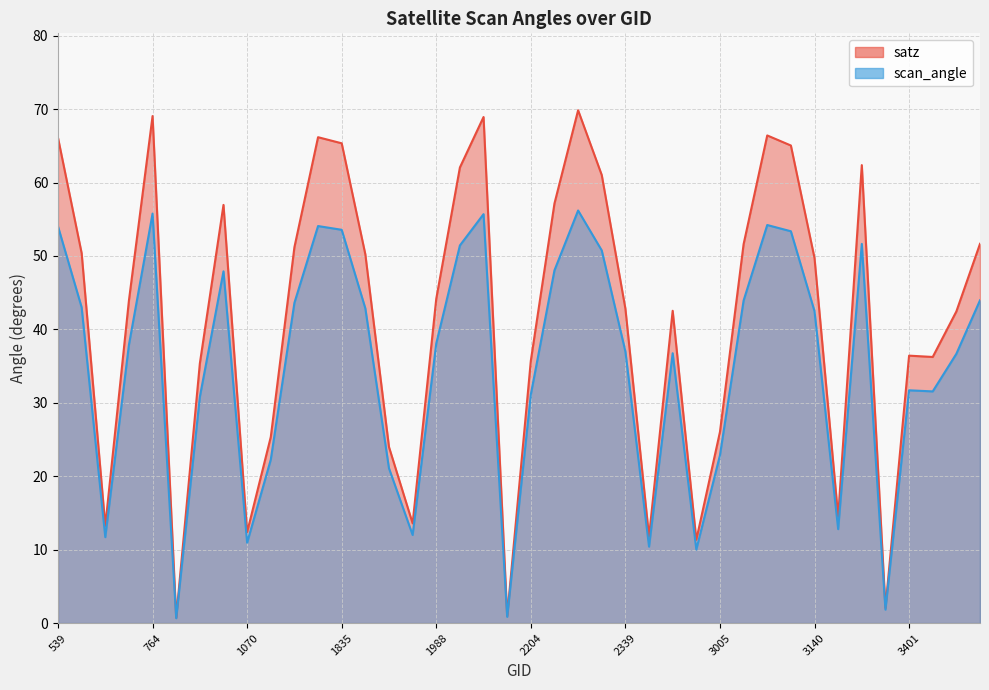

Which series has the largest total across all categories?

satz